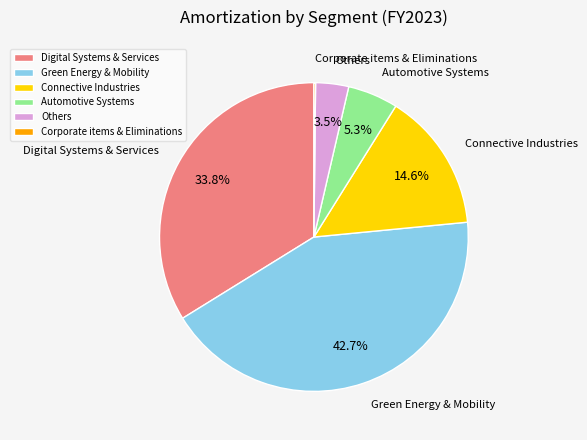

To the nearest percent, what percentage of the pie is Connective Industries?

15%